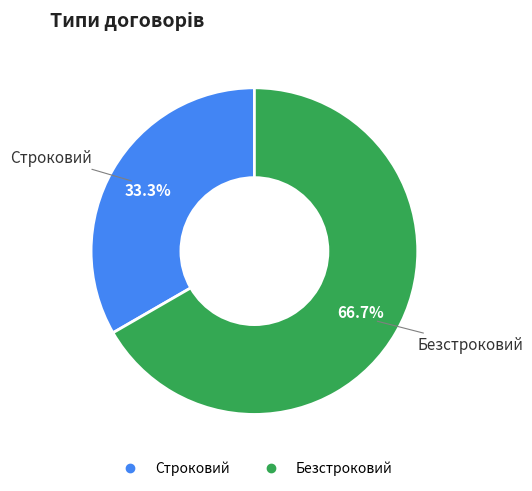

To the nearest percent, what percentage of the pie is Строковий?

33%